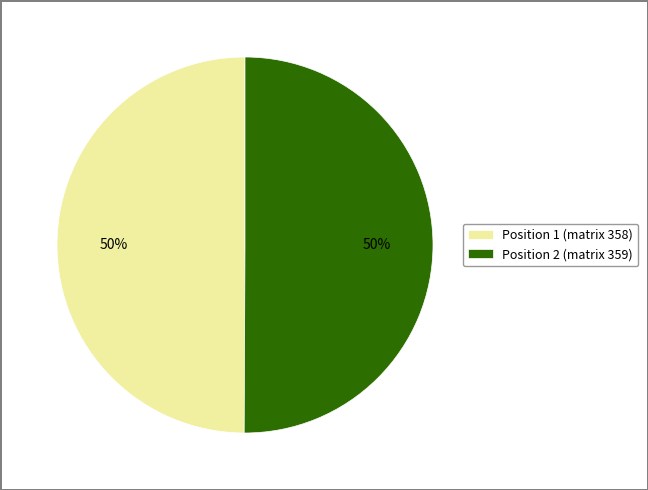

The Position 1 (matrix 358) slice represents 39% of the pie. True or false?

False